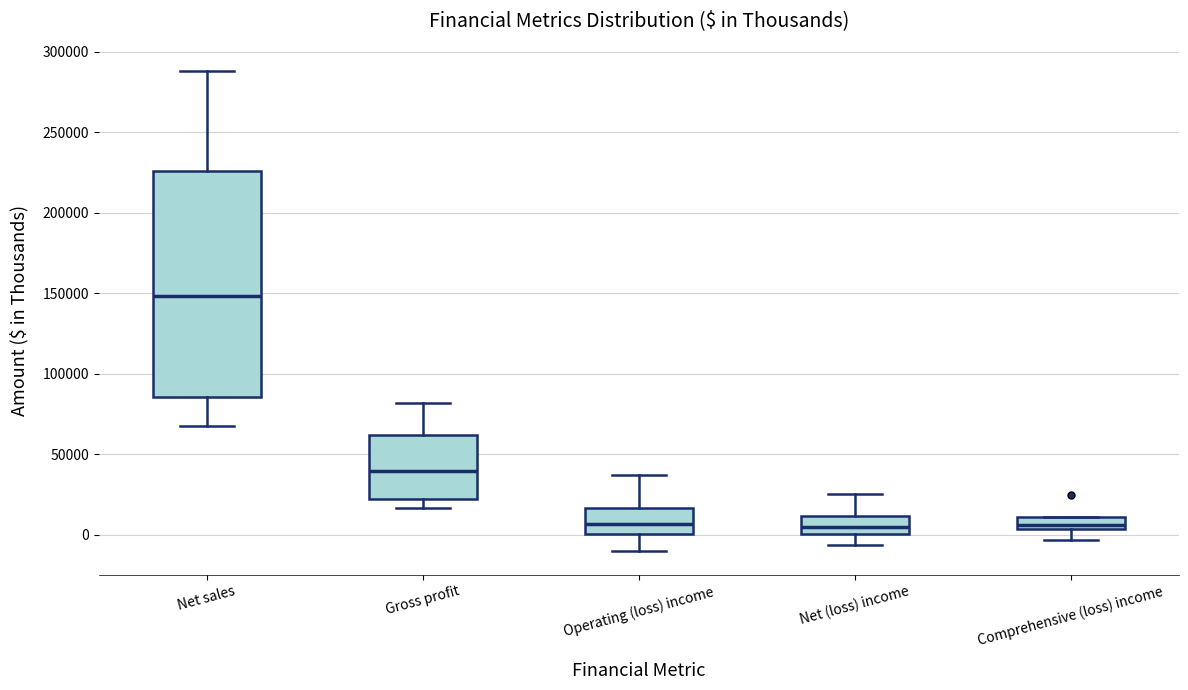

Which box is the tallest, from its lower edge to its upper edge?

Net sales